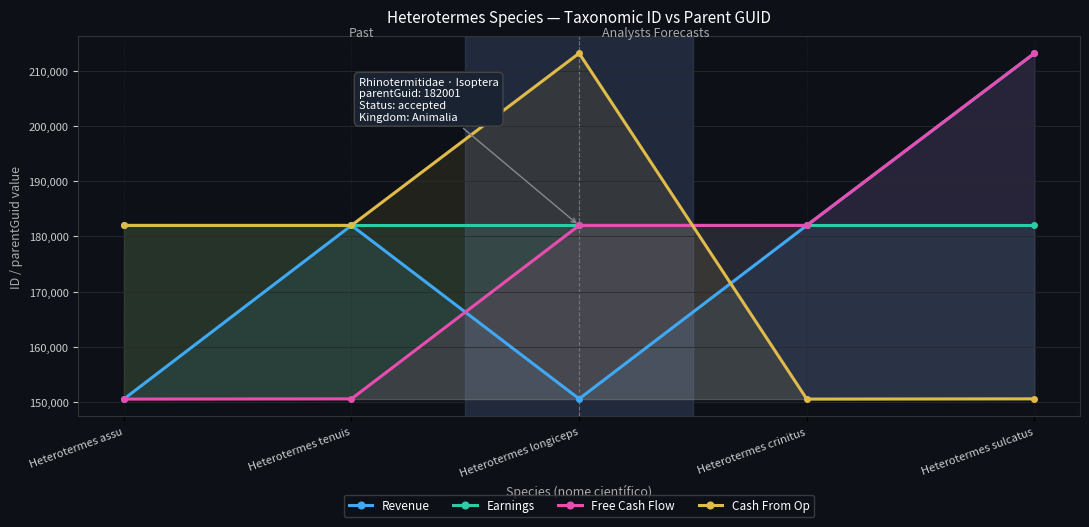

How many lines are shown in the chart?

4